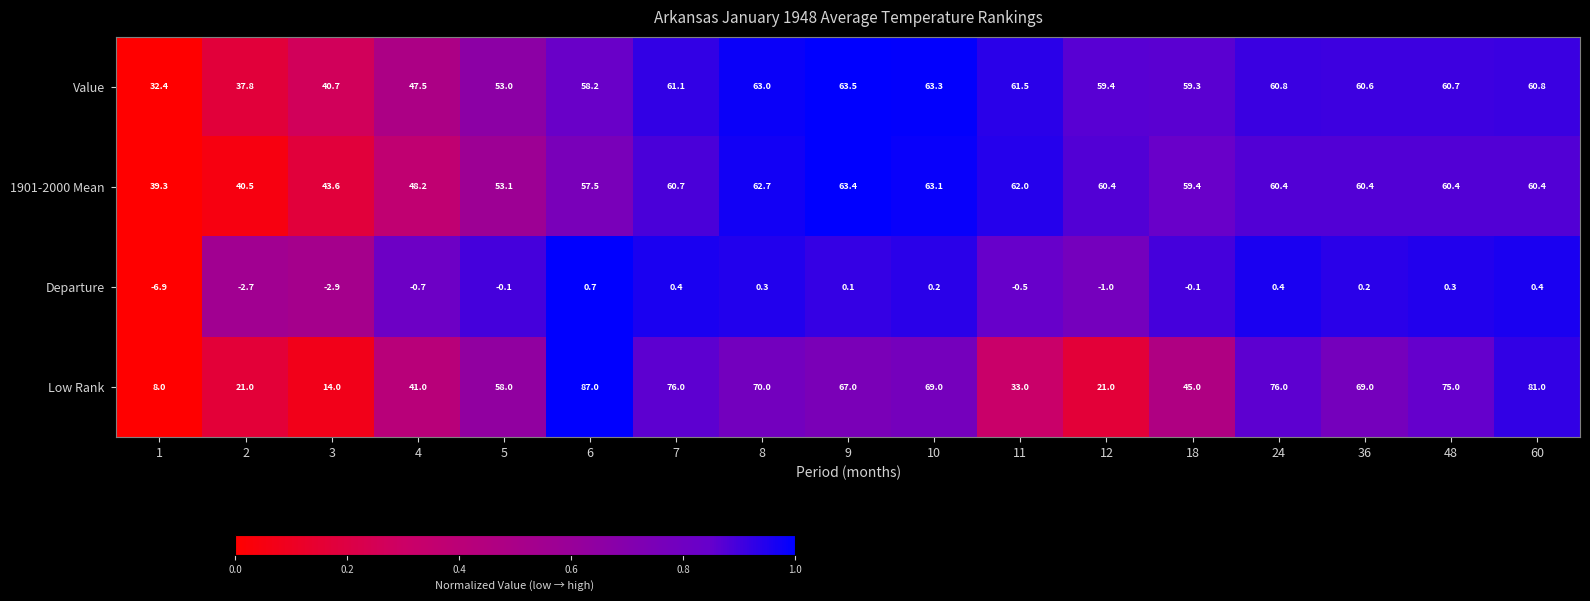

Rank the series by their maximum value, from highest to lowest.

Low Rank, Value, 1901-2000 Mean, Departure